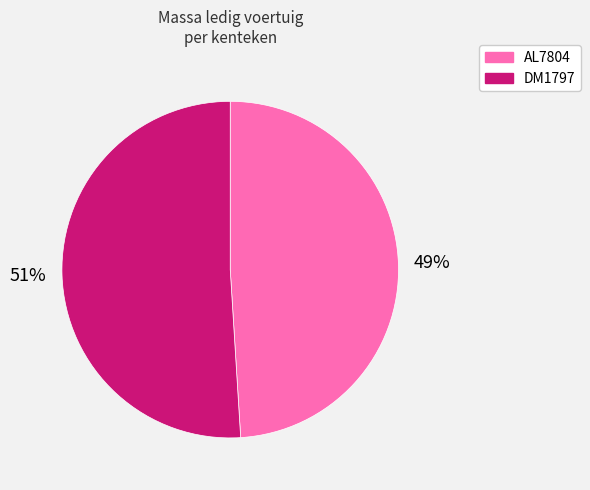

Approximately how many times larger is the value at AL7804 compared to DM1797?

1.0